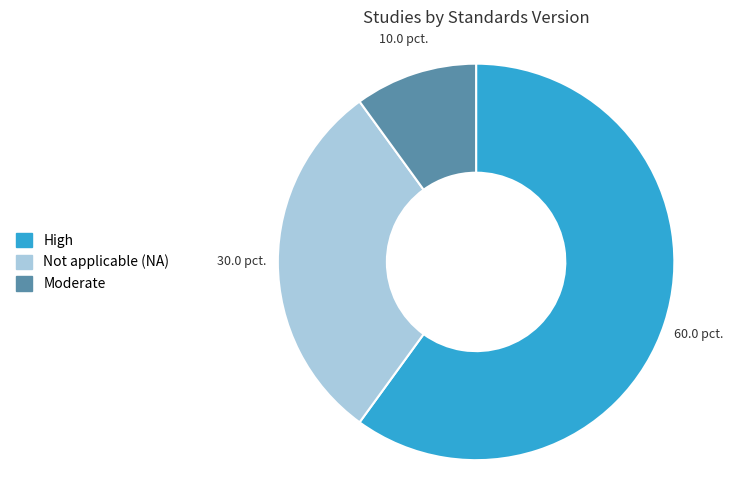

How many segments does this pie chart have?

3